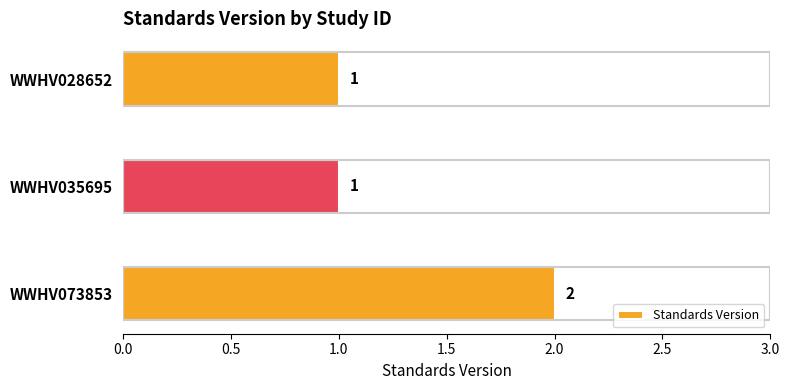

True or false: the data shows 0 at WWHV035695.

False